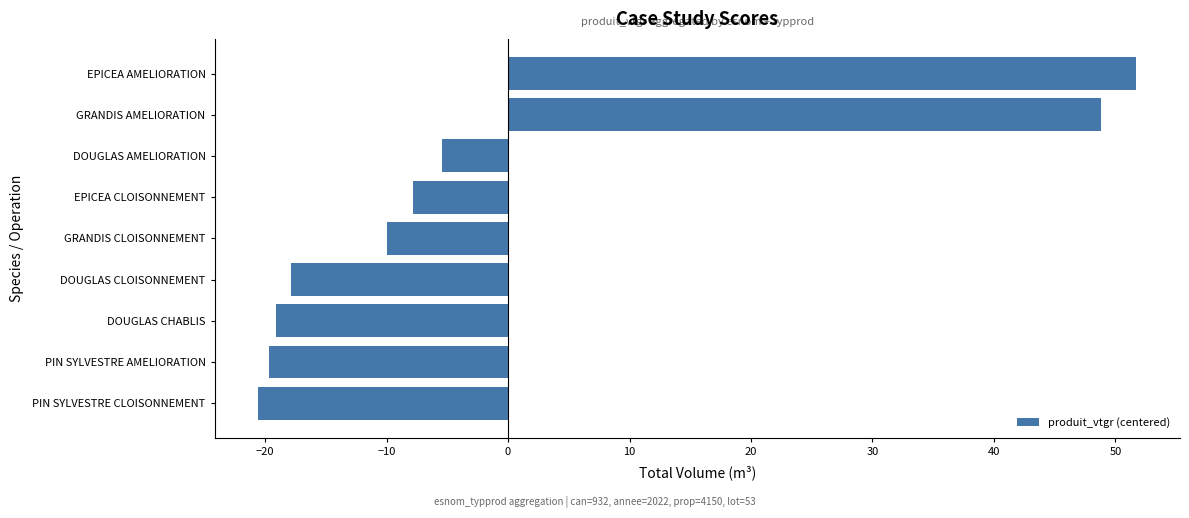

How many data points are less than -9?

5